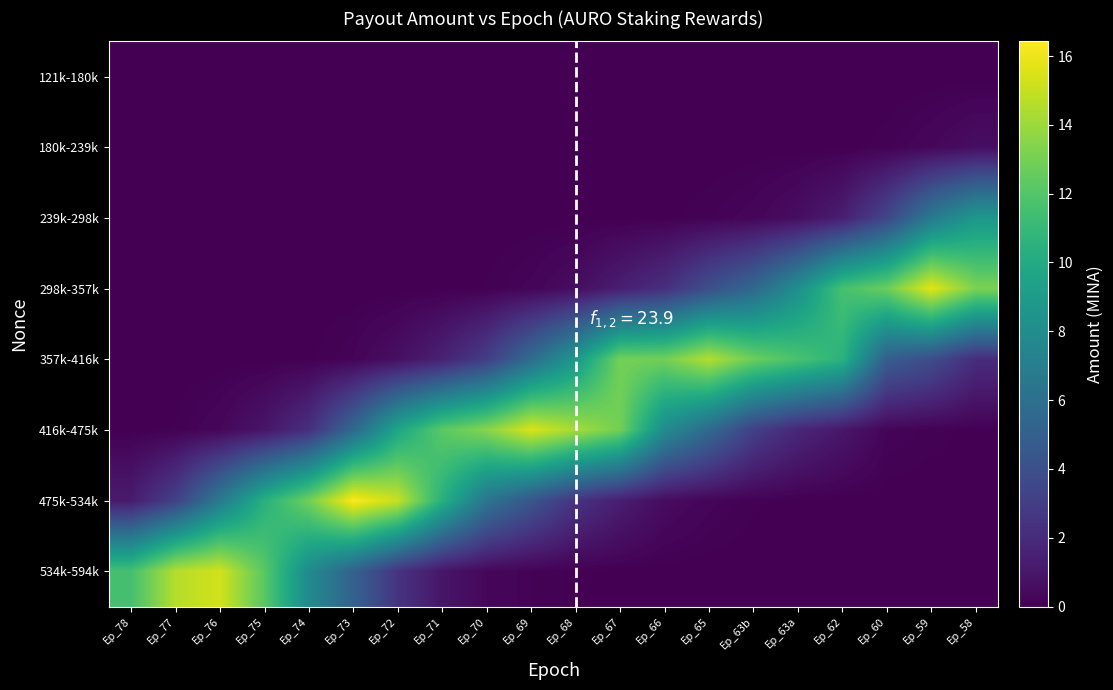

What is the difference between the highest and lowest values at Ep_65?

14.6